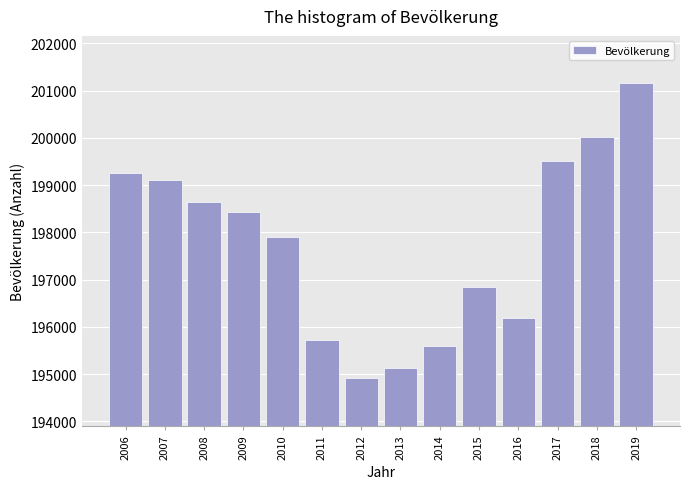

Reading left to right, list all the values displayed in this chart.

199264	199101	198649	198426	197903	195721	194911	195135	195593	196839	196196	199503	200025	201156